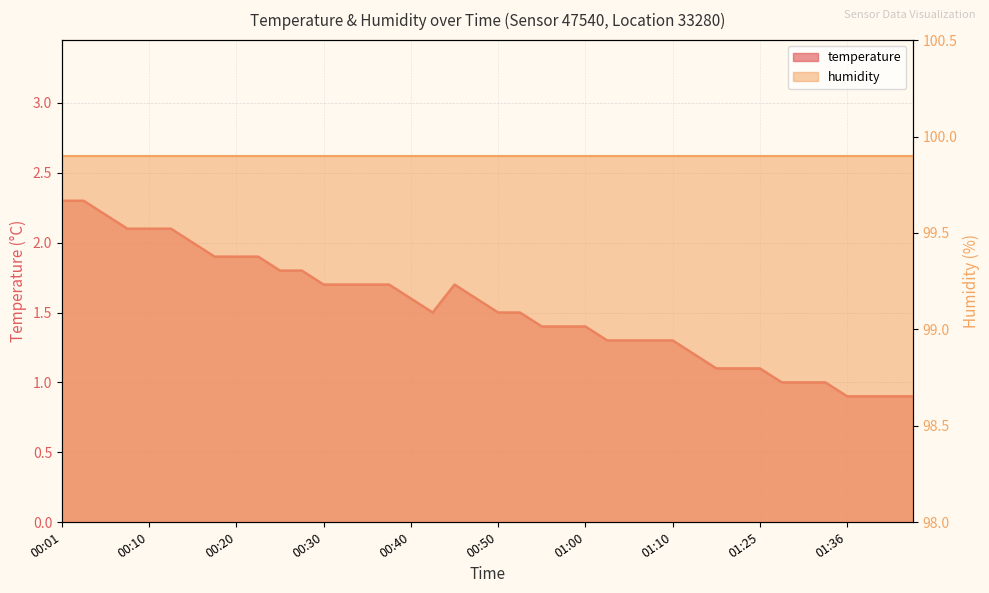

Is it true that the value at 01:34 is 1.5?

False